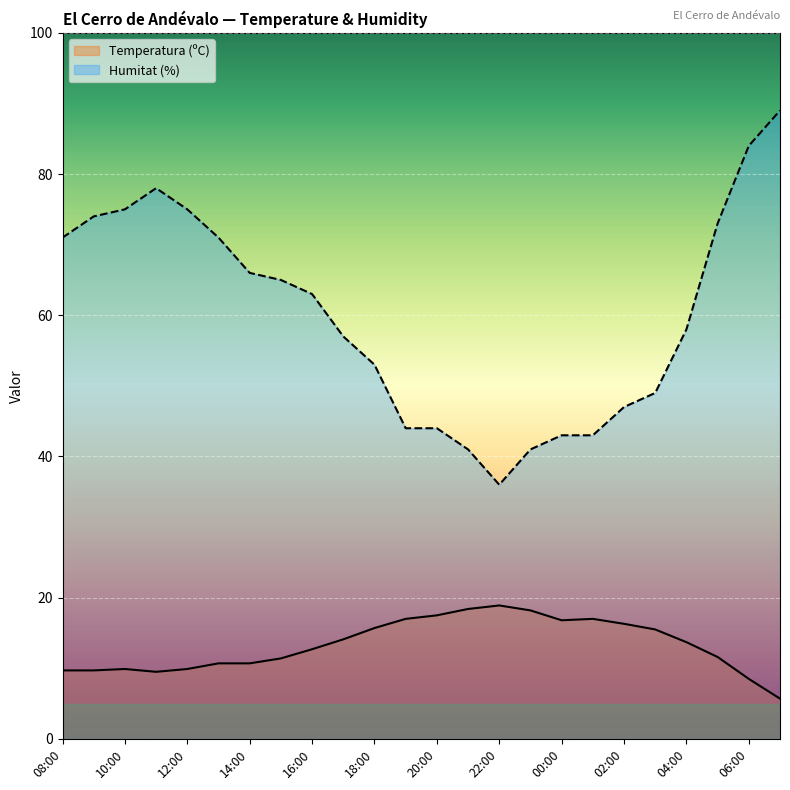

True or false: Humitat (%) has a value of 47.0 at 02:00.

True